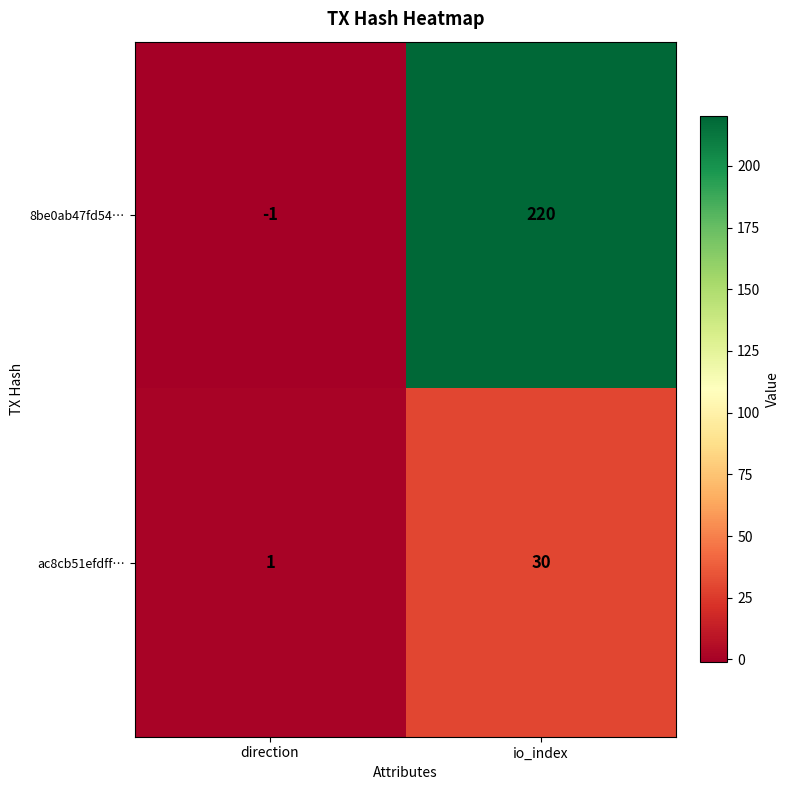

What is the difference between the 8be0ab47fd54… values at io_index and direction?

221